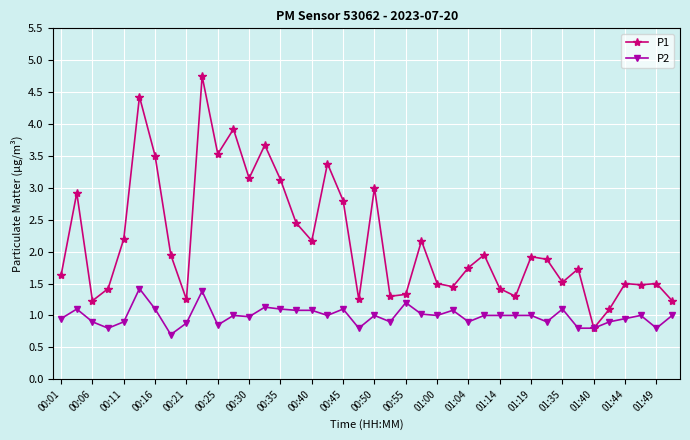

Which series has the widest spread of values?

P1